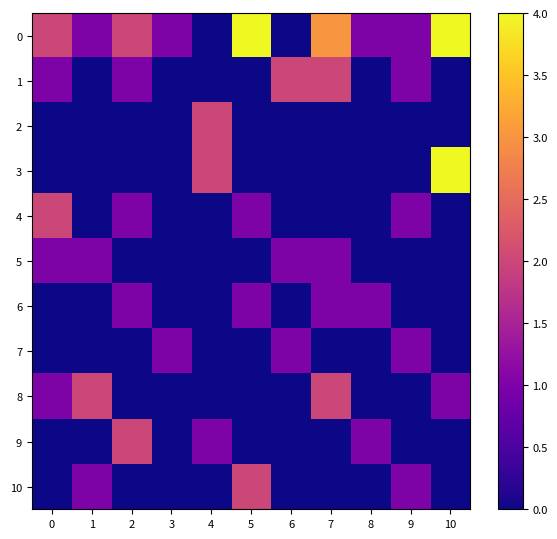

Reading left to right, what are all the values shown in this chart?

0: 0=2	1=1	2=2	3=1	4=0	5=4	6=0	7=3	8=1	9=1	10=4
1: 0=1	1=0	2=1	3=0	4=0	5=0	6=2	7=2	8=0	9=1	10=0
2: 0=0	1=0	2=0	3=0	4=2	5=0	6=0	7=0	8=0	9=0	10=0
3: 0=0	1=0	2=0	3=0	4=2	5=0	6=0	7=0	8=0	9=0	10=4
4: 0=2	1=0	2=1	3=0	4=0	5=1	6=0	7=0	8=0	9=1	10=0
5: 0=1	1=1	2=0	3=0	4=0	5=0	6=1	7=1	8=0	9=0	10=0
6: 0=0	1=0	2=1	3=0	4=0	5=1	6=0	7=1	8=1	9=0	10=0
7: 0=0	1=0	2=0	3=1	4=0	5=0	6=1	7=0	8=0	9=1	10=0
8: 0=1	1=2	2=0	3=0	4=0	5=0	6=0	7=2	8=0	9=0	10=1
9: 0=0	1=0	2=2	3=0	4=1	5=0	6=0	7=0	8=1	9=0	10=0
10: 0=0	1=1	2=0	3=0	4=0	5=2	6=0	7=0	8=0	9=1	10=0